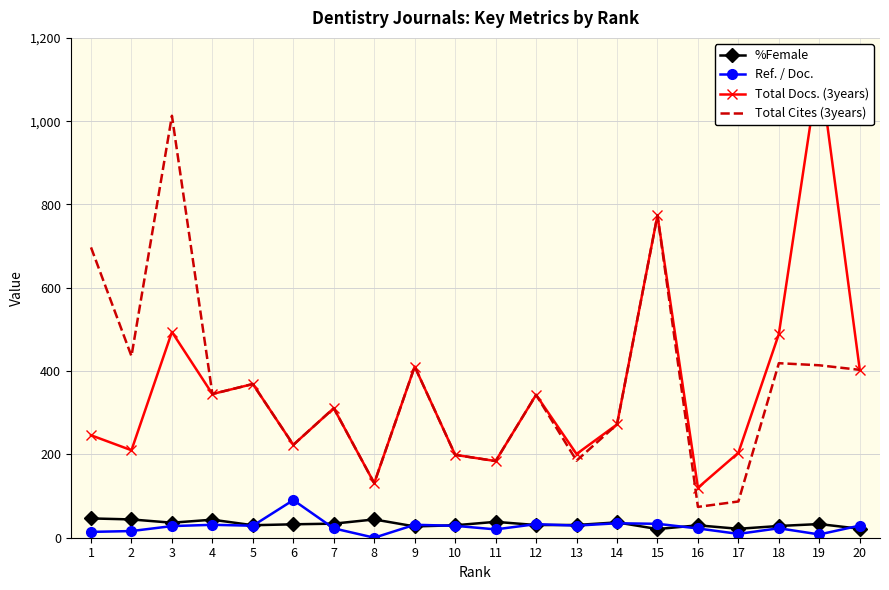

What is the difference between the second highest and minimum values in the %Female series?

23.1